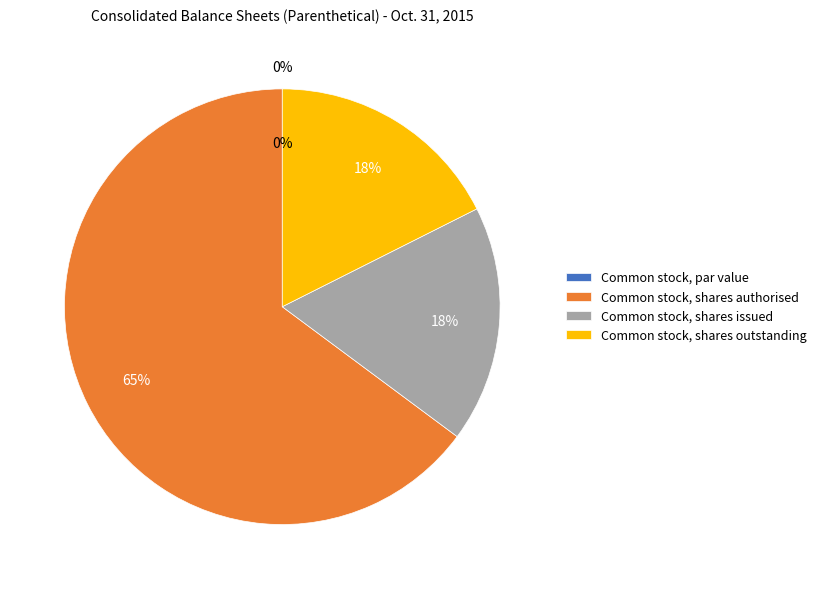

What is the total percentage of Common stock, shares issued and Common stock, par value?

17.6%